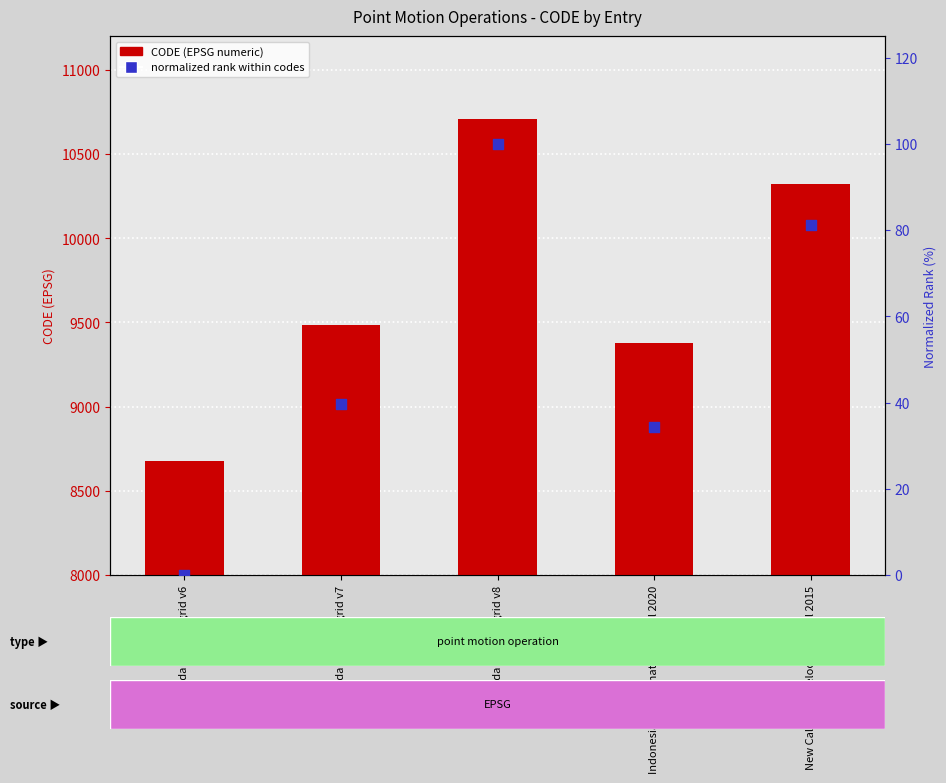

Is the value of CODE at Canada velocity grid v6 greater than the value of normalized rank within codes at Indonesian Deformation Model 2020?

Yes